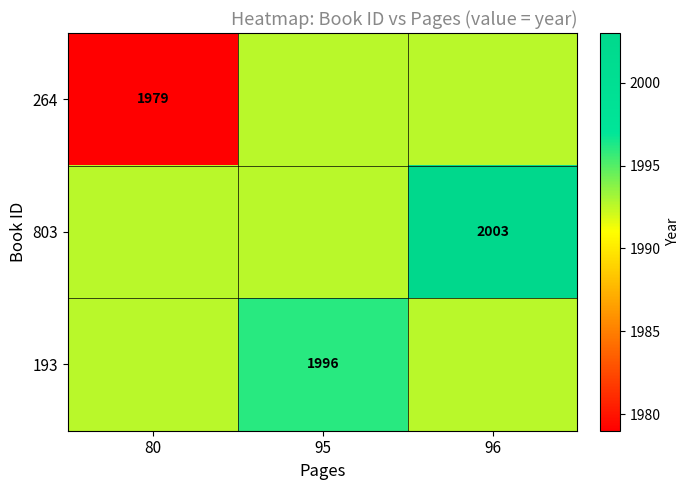

Is it true that 803 equals 1992.7 at 80?

True